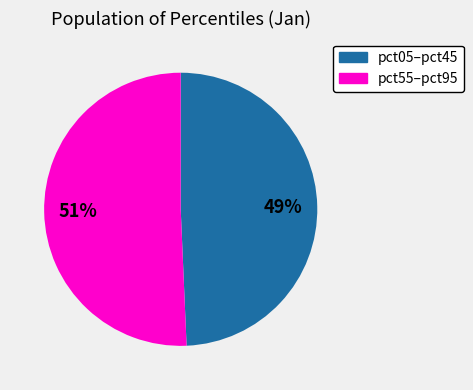

Is there any slice that represents more than half of the pie?

Yes